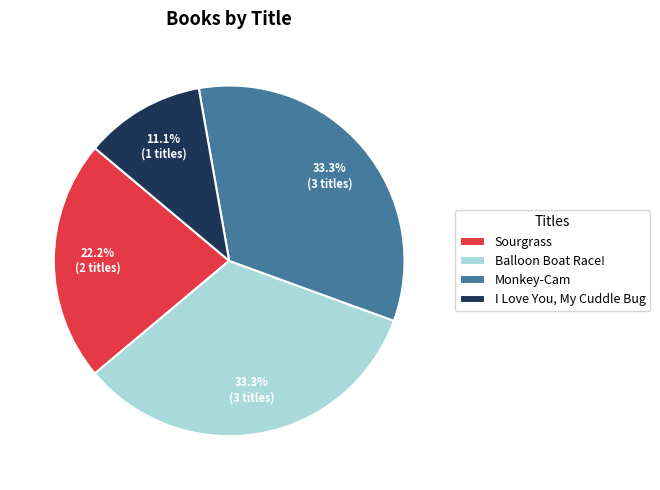

What percentage is the Monkey-Cam slice, to the nearest percent?

33%